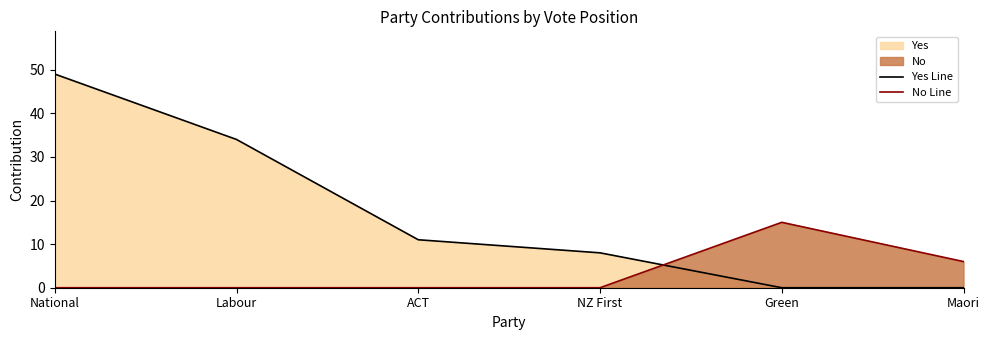

How many positive values does the No Line series have?

2